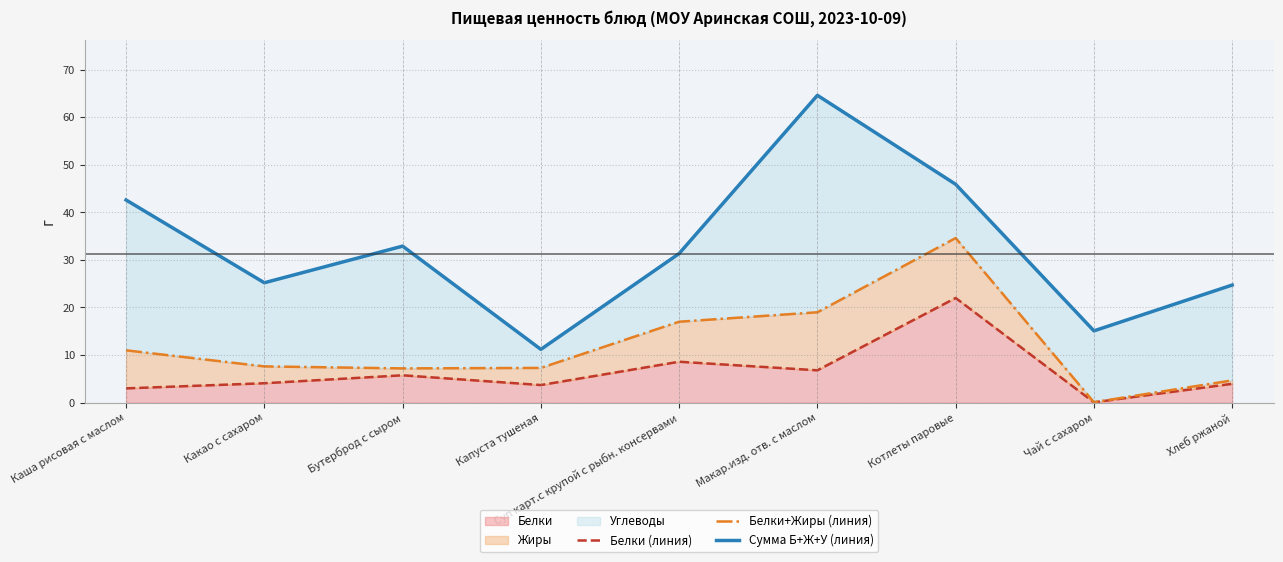

List the series in order of their peak value, highest first.

Сумма Б+Ж+У (линия), Белки+Жиры (линия), Белки (линия)